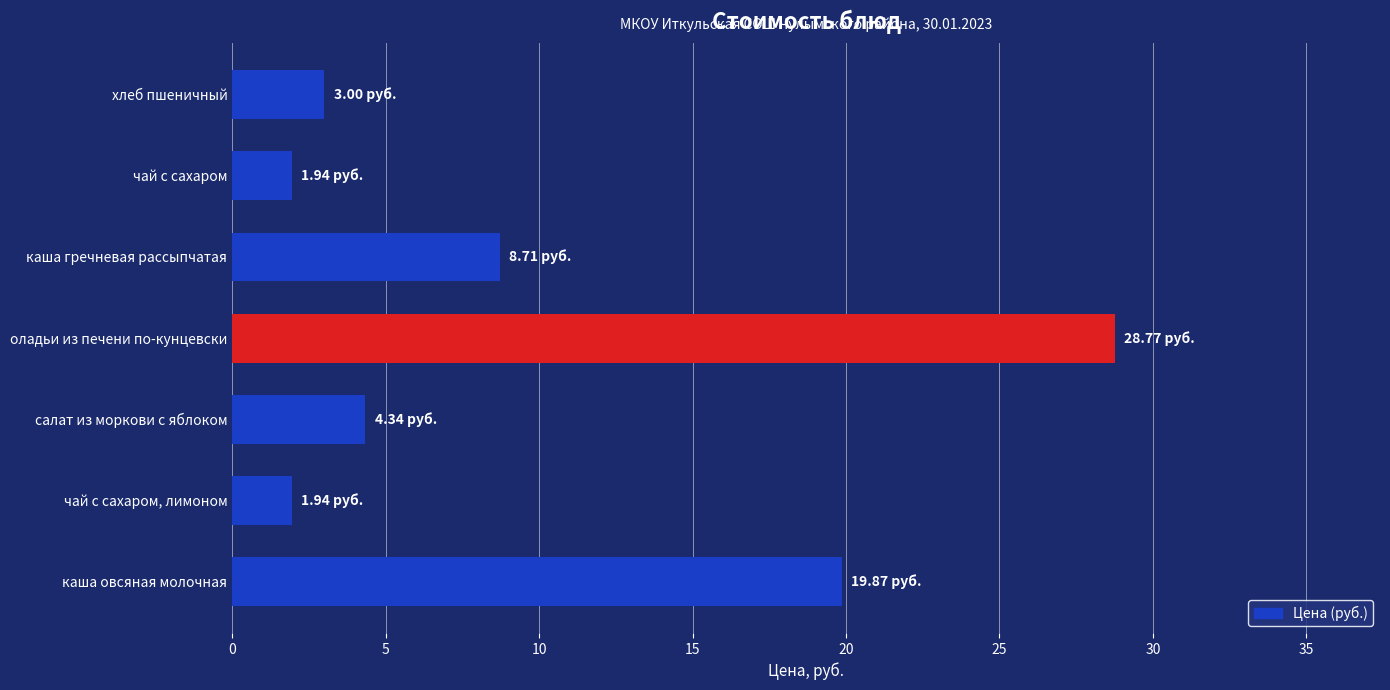

At which category does the chart reach its peak across all series?

оладьи из печени по-кунцевски